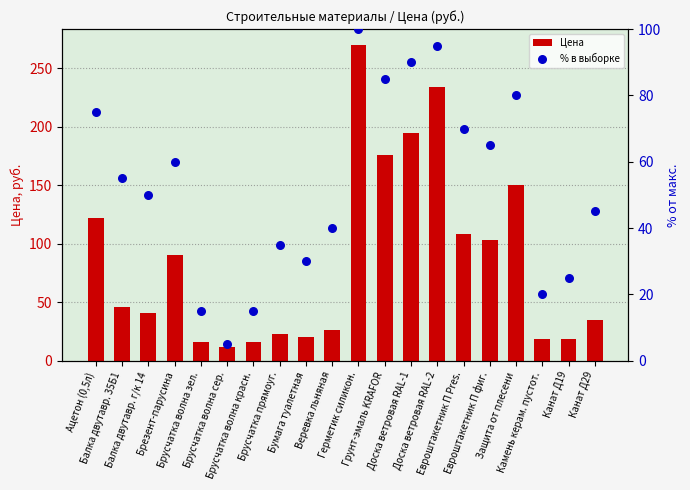

Approximately how many times larger is the value at Веревка льняная compared to Канат Д29?

0.9